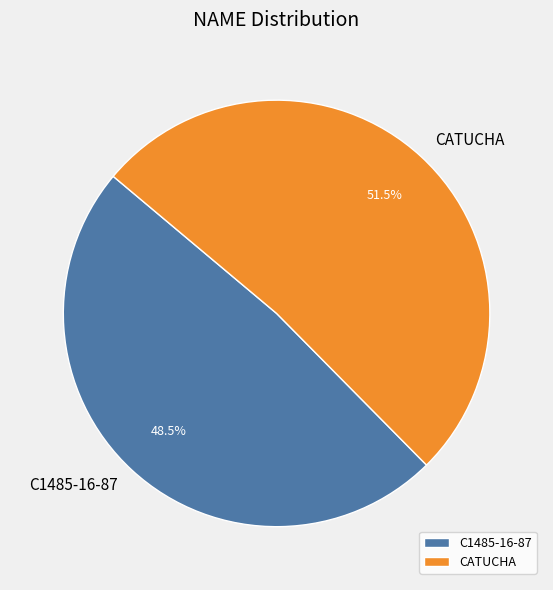

What is the ratio of the value at CATUCHA to the value at C1485-16-87?

1.1